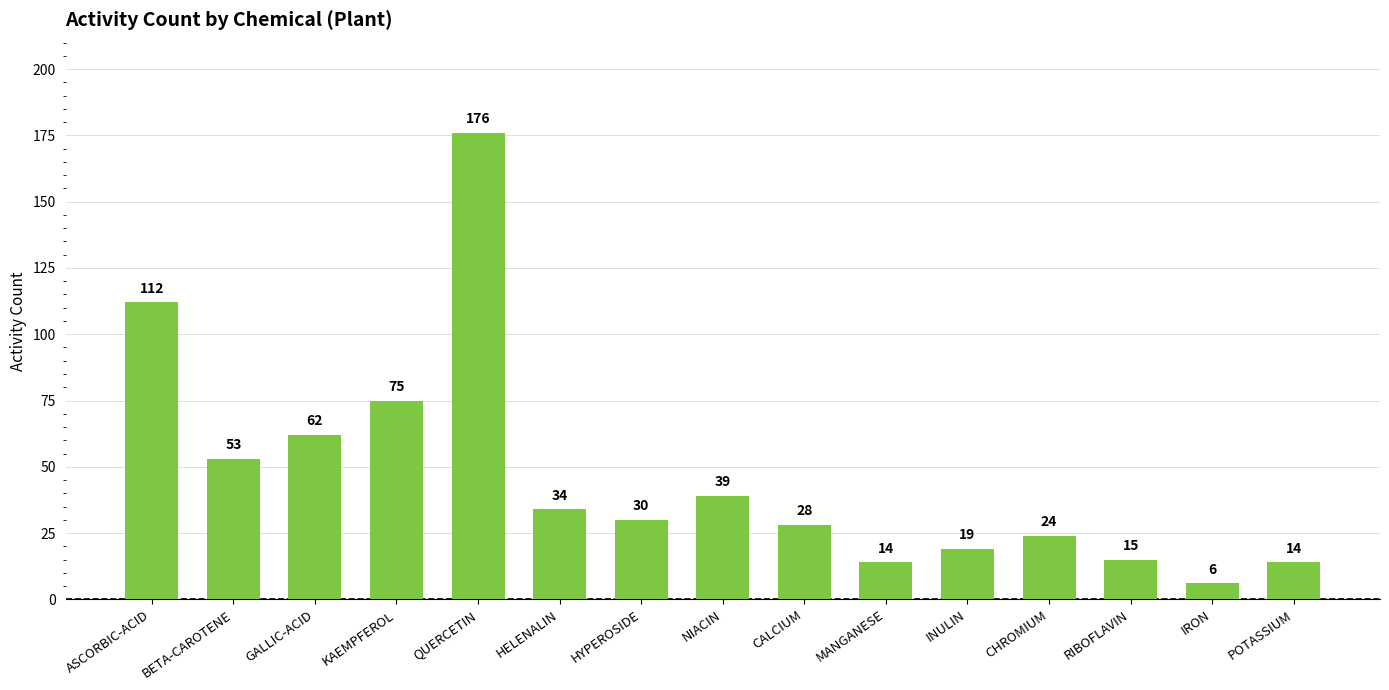

Reading right to left, extract all data points from this chart.

POTASSIUM=14	IRON=6	RIBOFLAVIN=15	CHROMIUM=24	INULIN=19	MANGANESE=14	CALCIUM=28	NIACIN=39	HYPEROSIDE=30	HELENALIN=34	QUERCETIN=176	KAEMPFEROL=75	GALLIC-ACID=62	BETA-CAROTENE=53	ASCORBIC-ACID=112